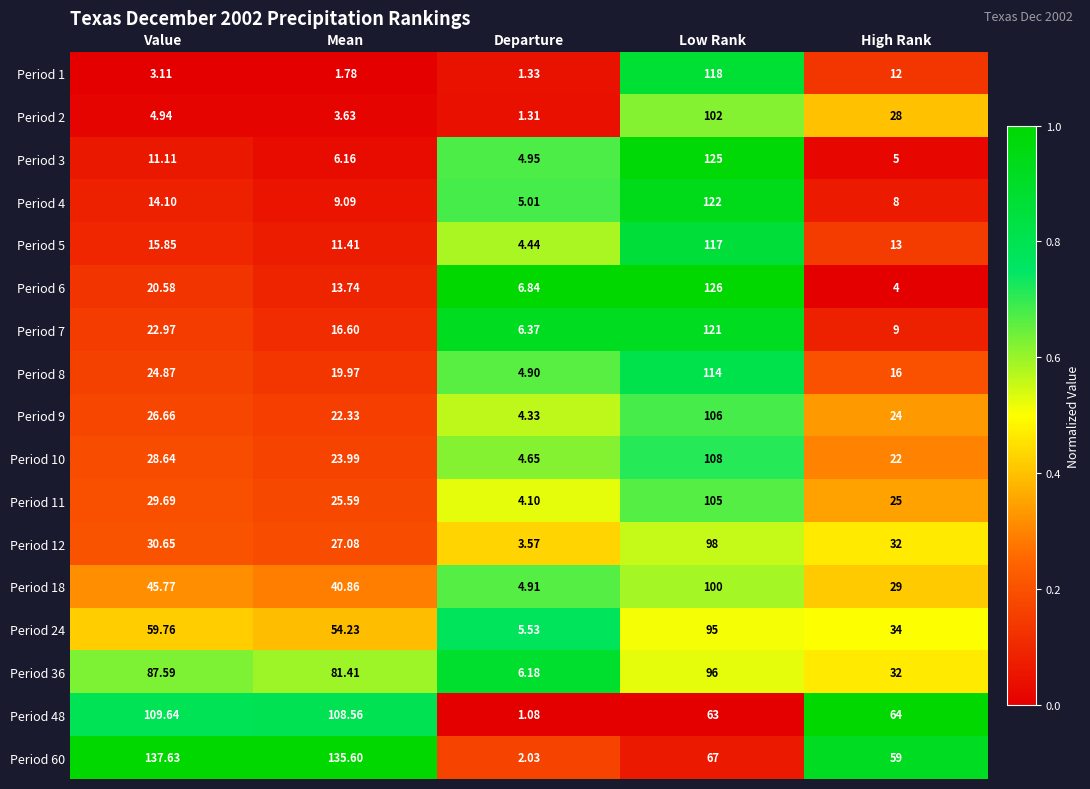

Which series has the largest total across all categories?

Period 60